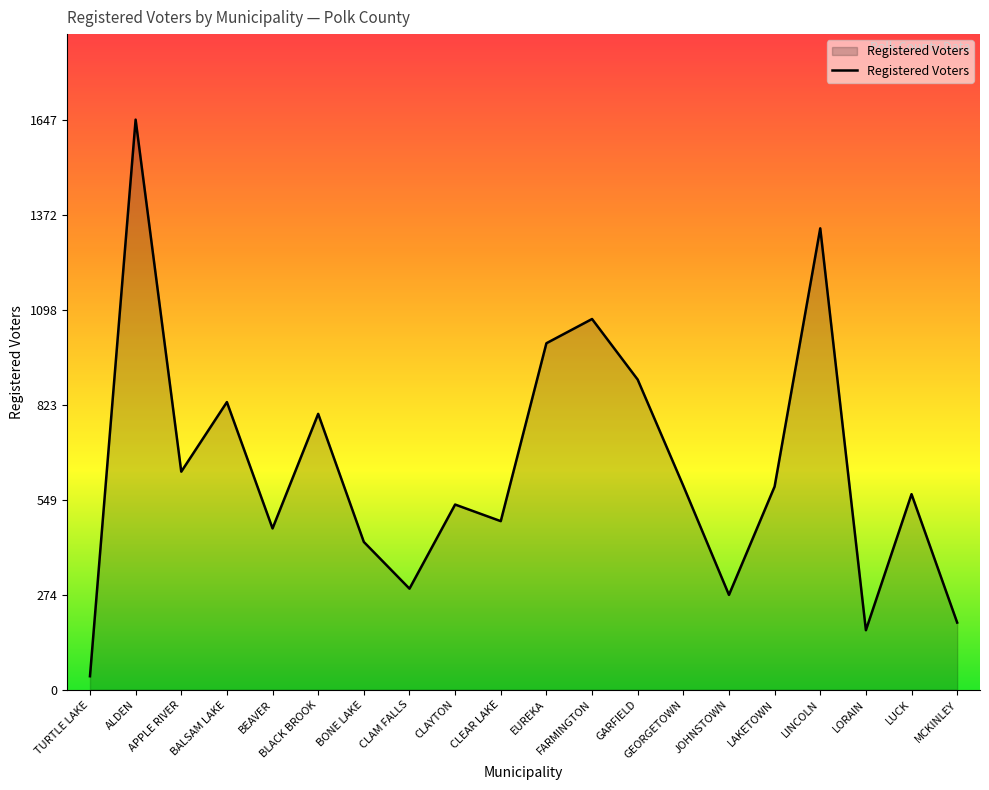

How many values are below 587?

10